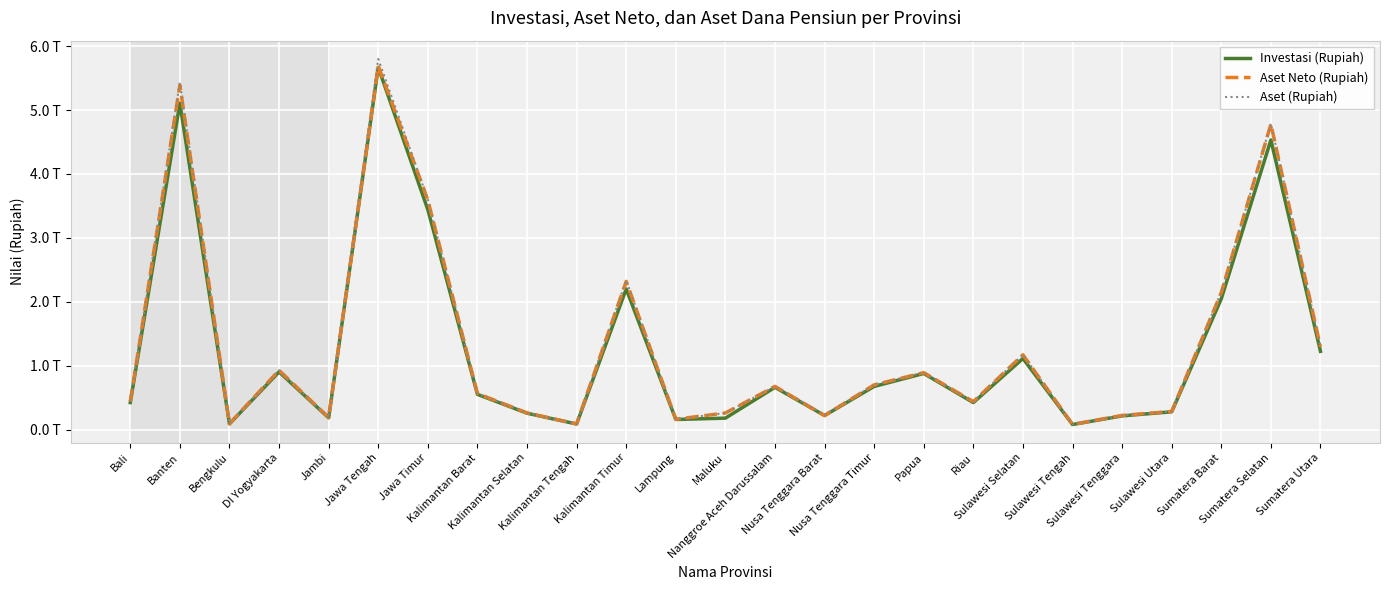

How many interior local peaks does the Aset Neto (Rupiah) series have?

8